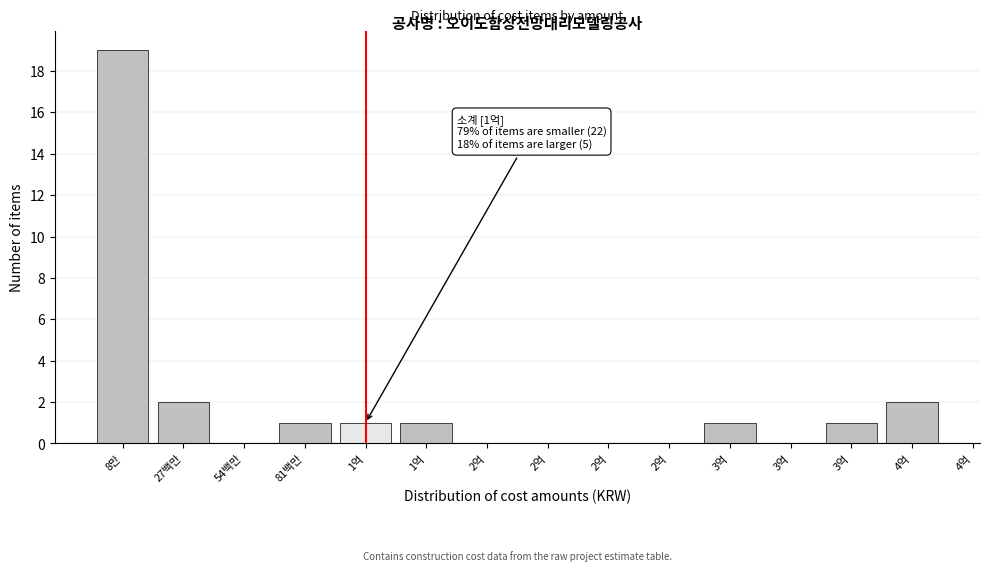

How many distinct data groups are displayed?

1